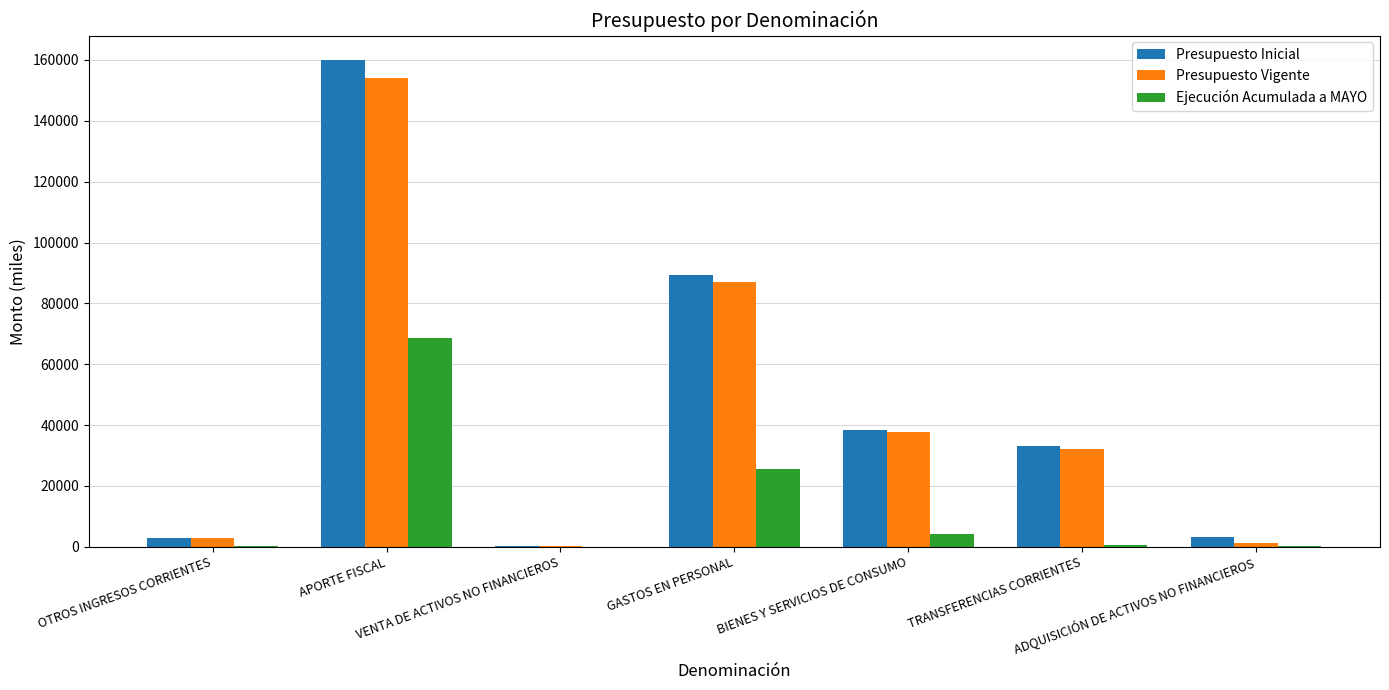

What is the maximum value shown in the chart?

160024